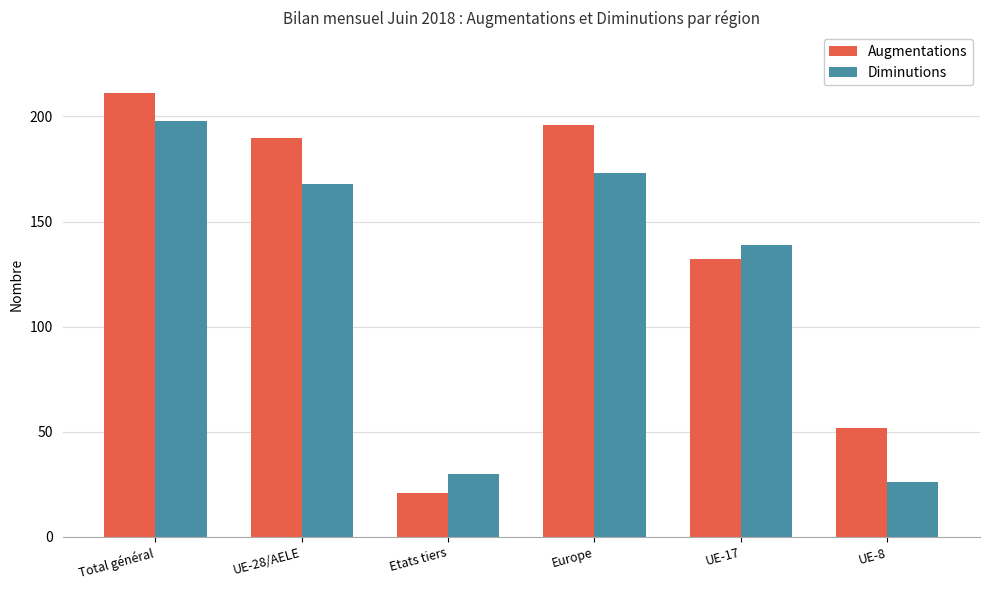

What is the label of the 2nd bar from the left?

UE-28/AELE